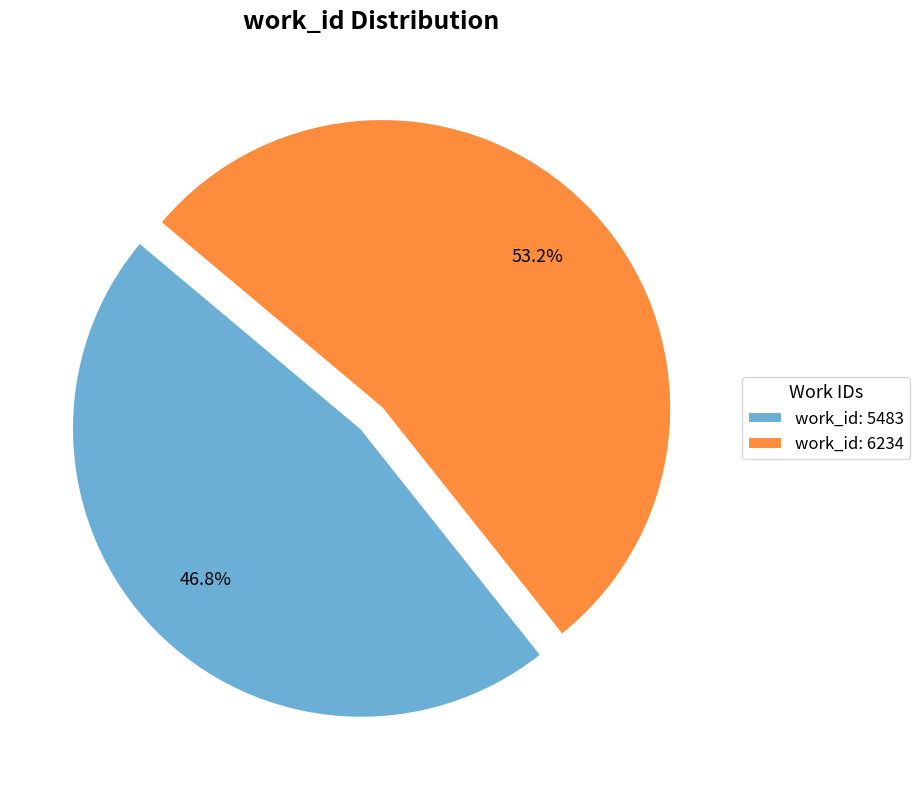

To the nearest percent, what is the difference between the work_id: 5483 and work_id: 6234 slice percentages?

6%